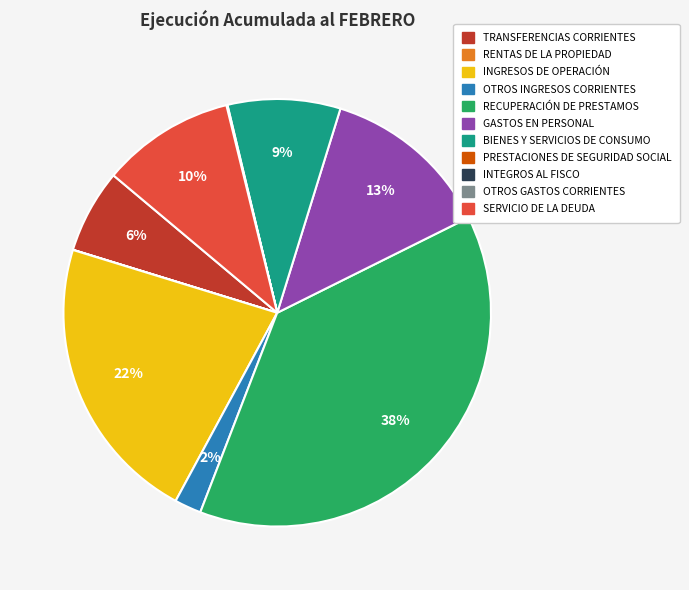

To the nearest percent, what is the difference between the largest and smallest slice percentages?

38%